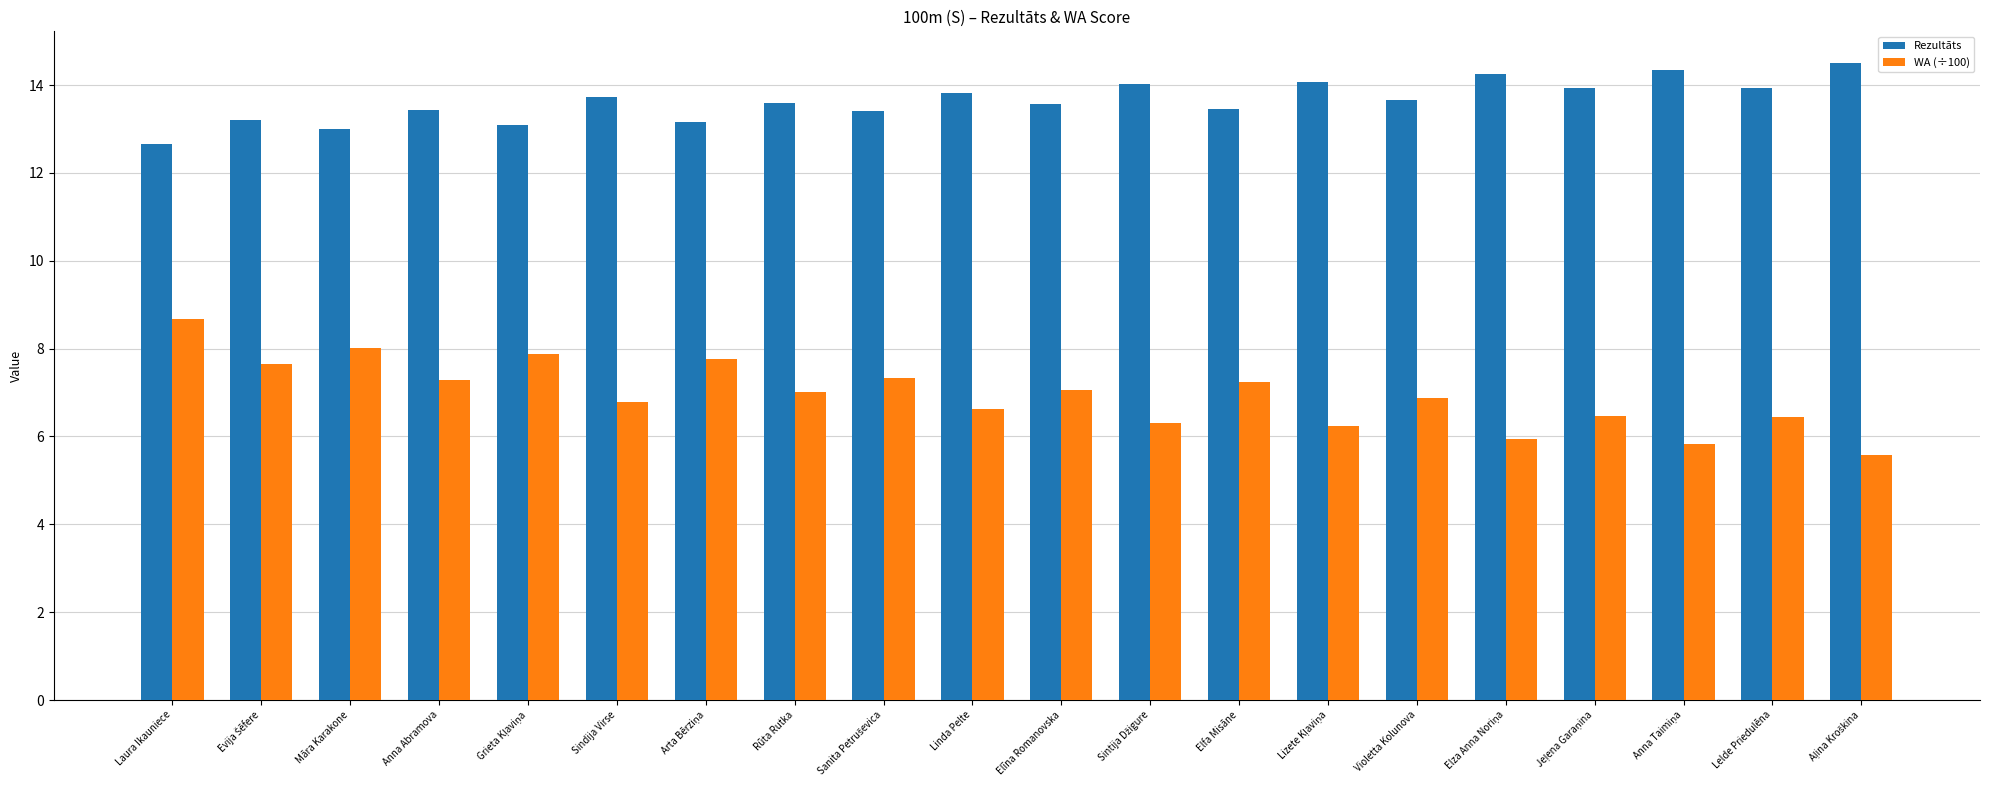

What are all the series names shown in the legend?

Rezultāts, WA (÷100)